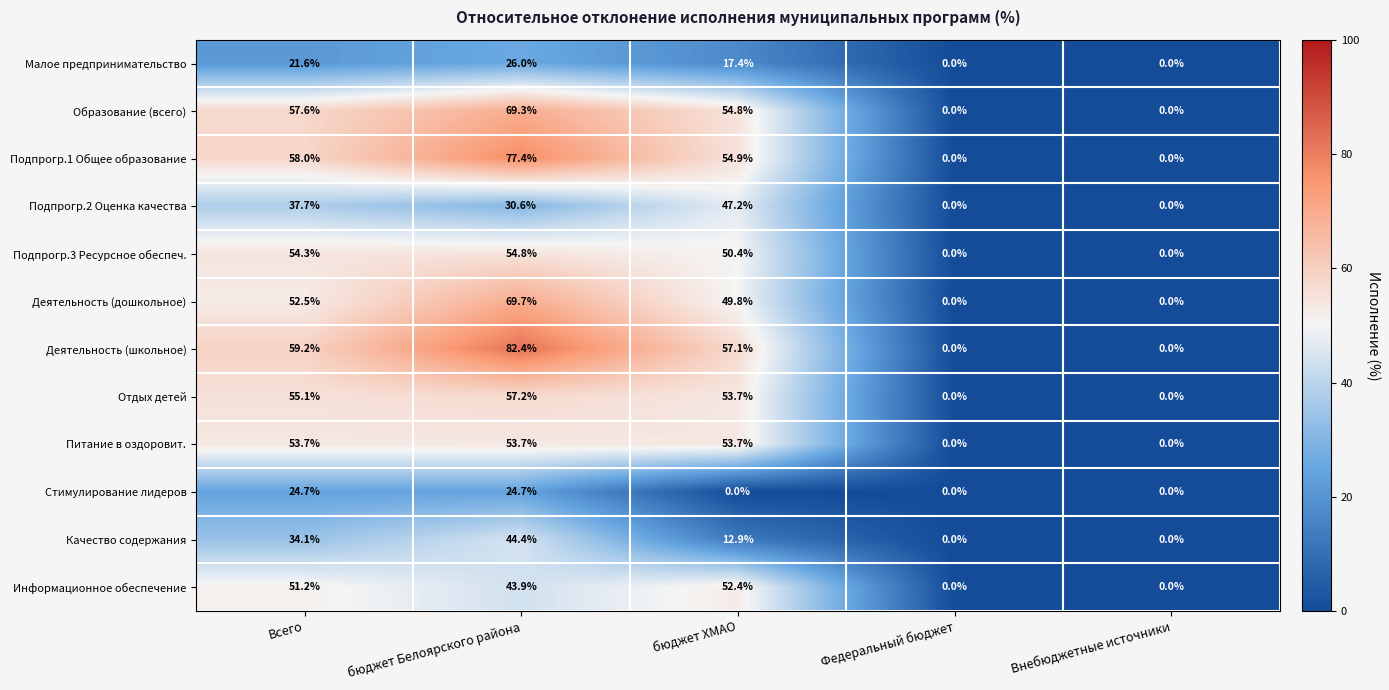

Is the value of Подпрогр.2 Оценка качества at Всего greater than the value of Подпрогр.3 Ресурсное обеспеч. at Всего?

No